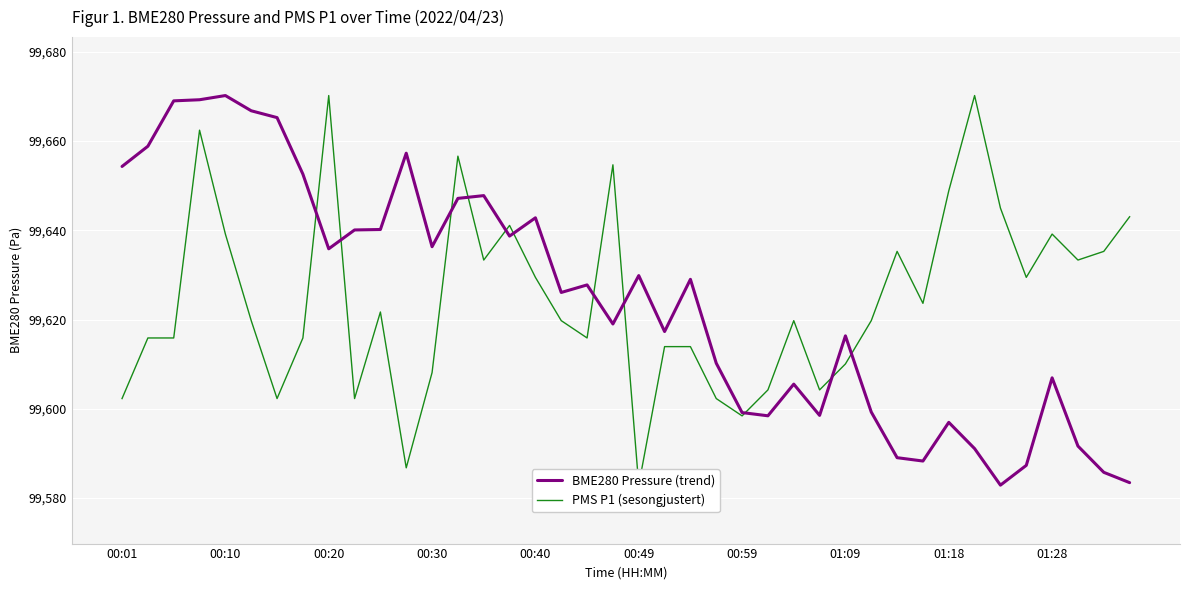

The BME280 Pressure (trend) series shows 153551.8 at 00:49. True or false?

False